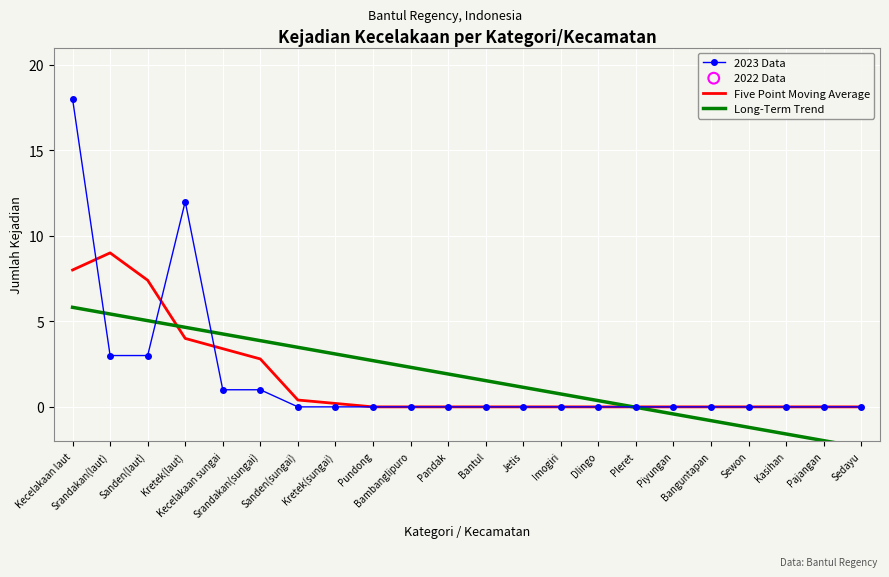

Which series has the largest total across all categories?

2023 Data